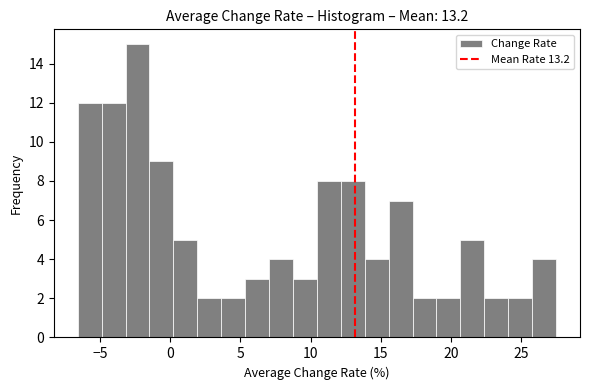

Around what value on the x-axis is the tallest bar? Give the approximate position of its centre, as read against the axis.

-2.5